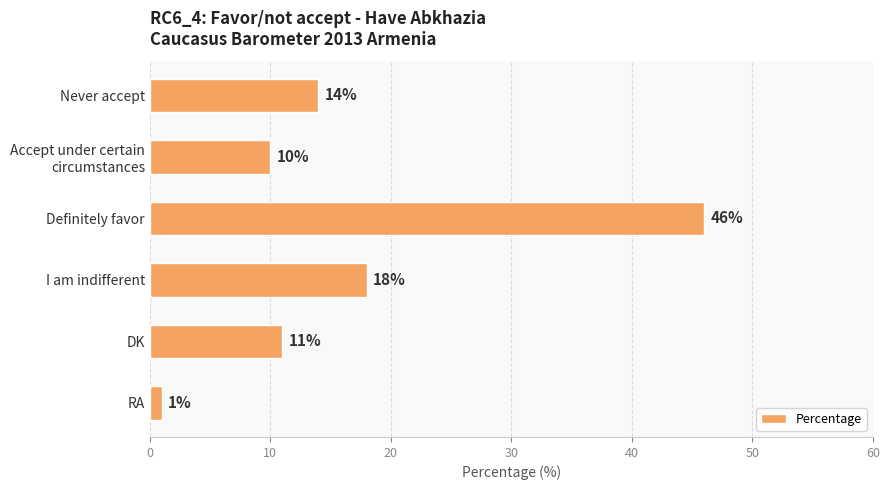

List the labels in order of value, largest first.

Definitely favor, I am indifferent, Never accept, DK, Accept under certain
circumstances, RA